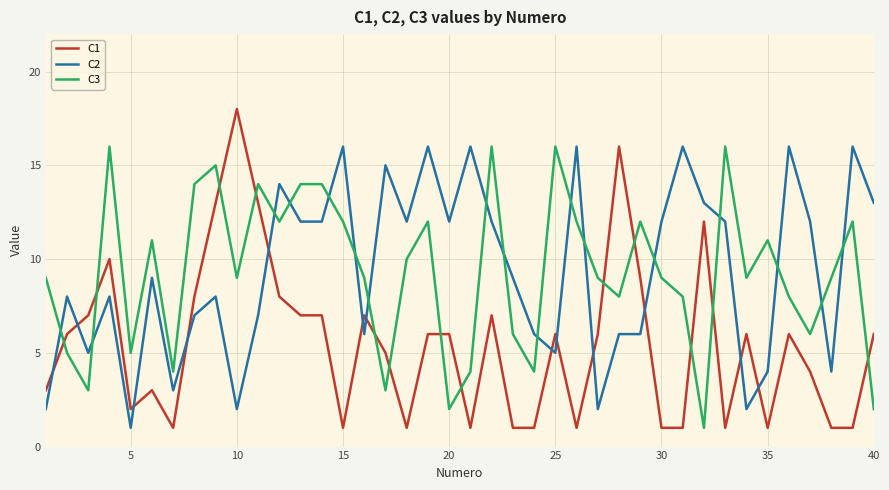

Which series ends up on top after the final intersection of C2 and C1?

C2